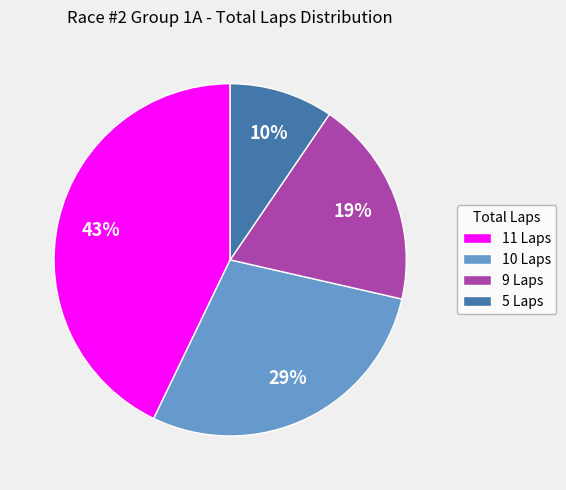

How many segments does this pie chart have?

4